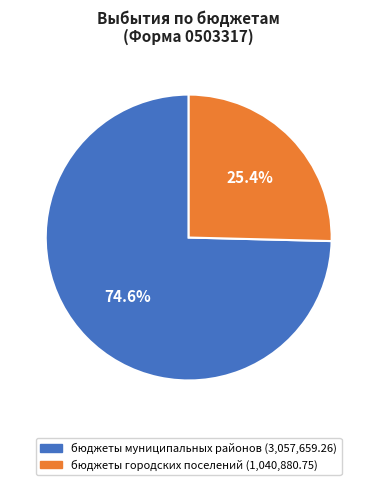

Count the number of slices in the pie.

2